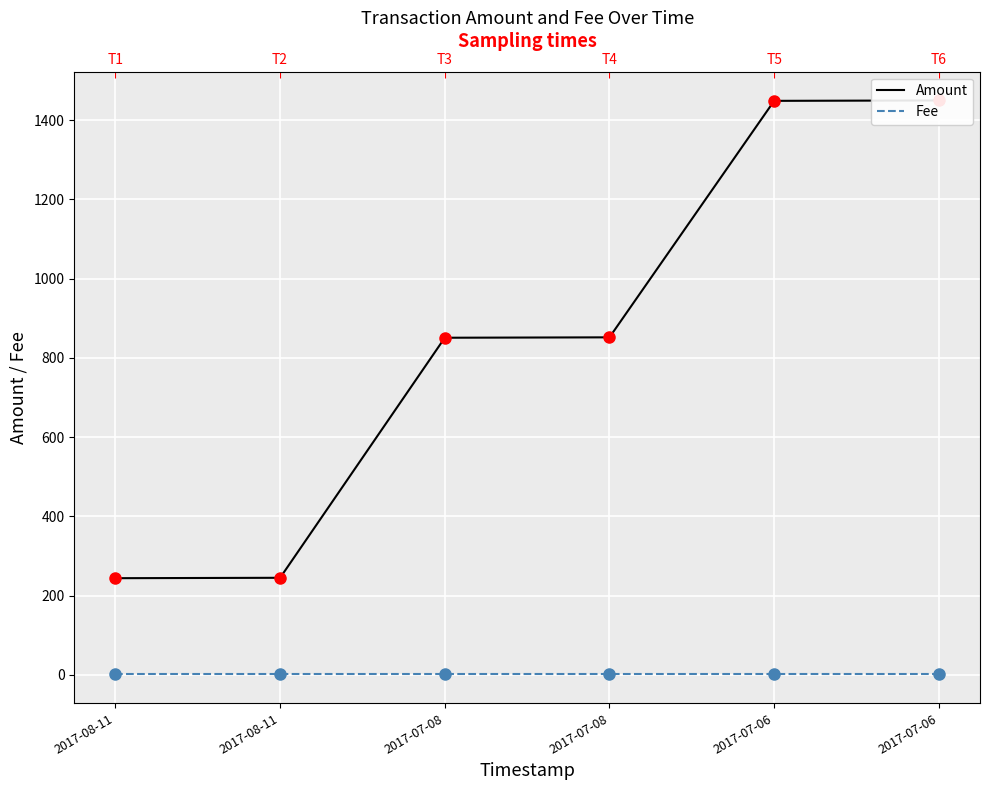

What is the total value across all series at 2017-07-06?

1450